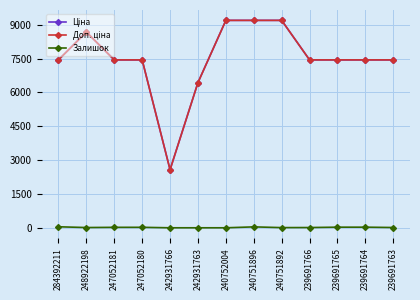

What is the spread (max minus min) of values at 239691763?

7432.6